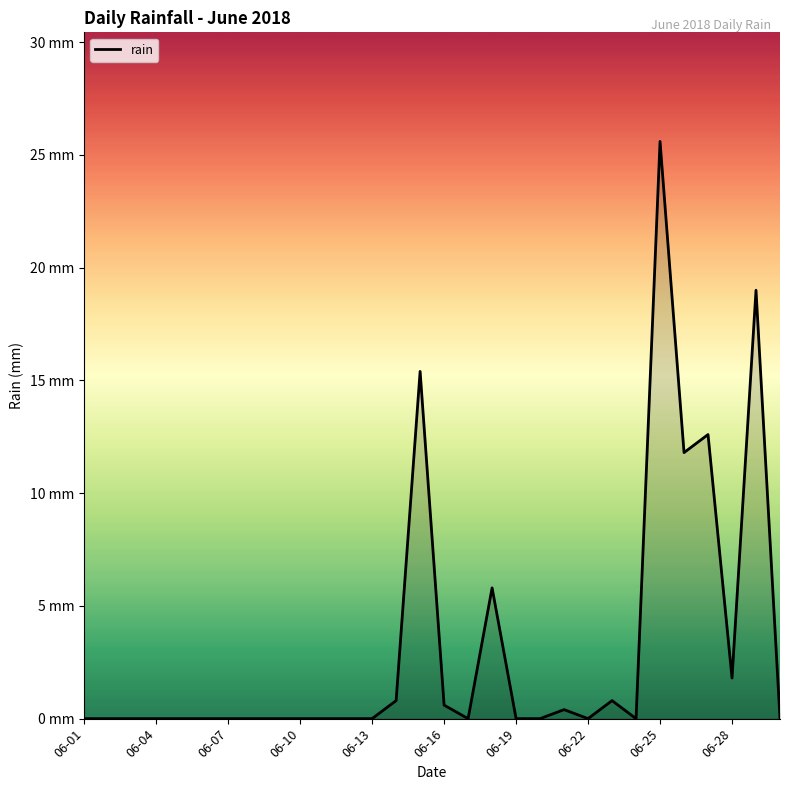

Does the chart display data point markers on the line(s)?

No